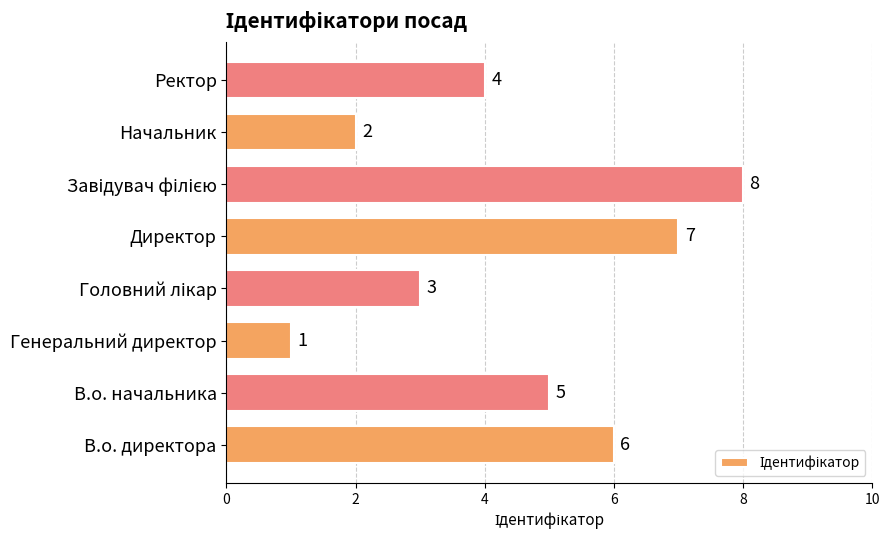

Is it true that the value at Директор is 7?

True